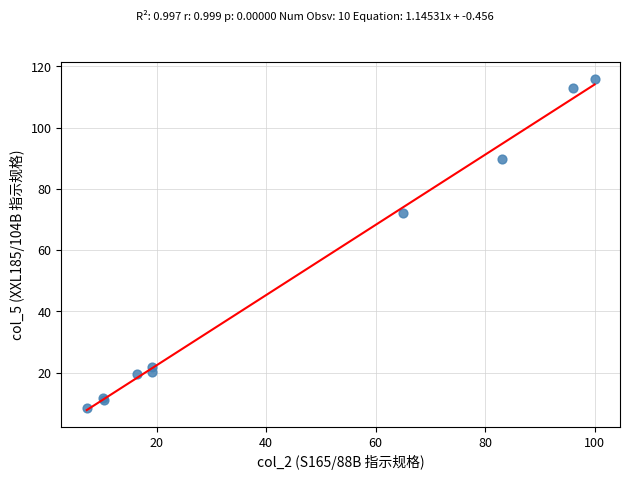

What Y value in the scatter plot is closest to 62?

72.0